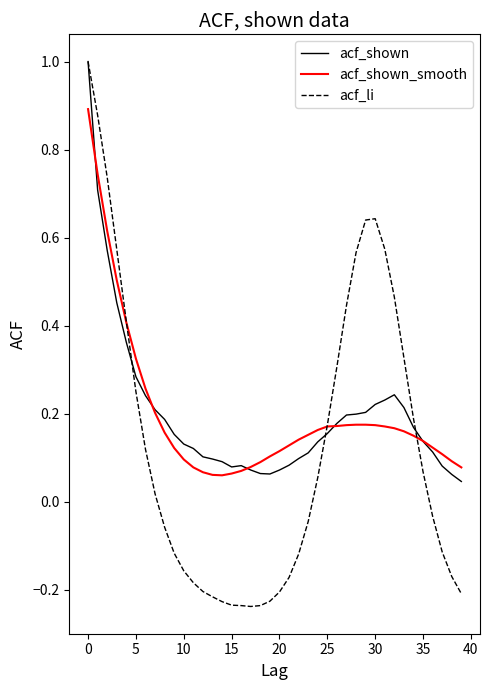

Which series has the largest range (max minus min)?

acf_li